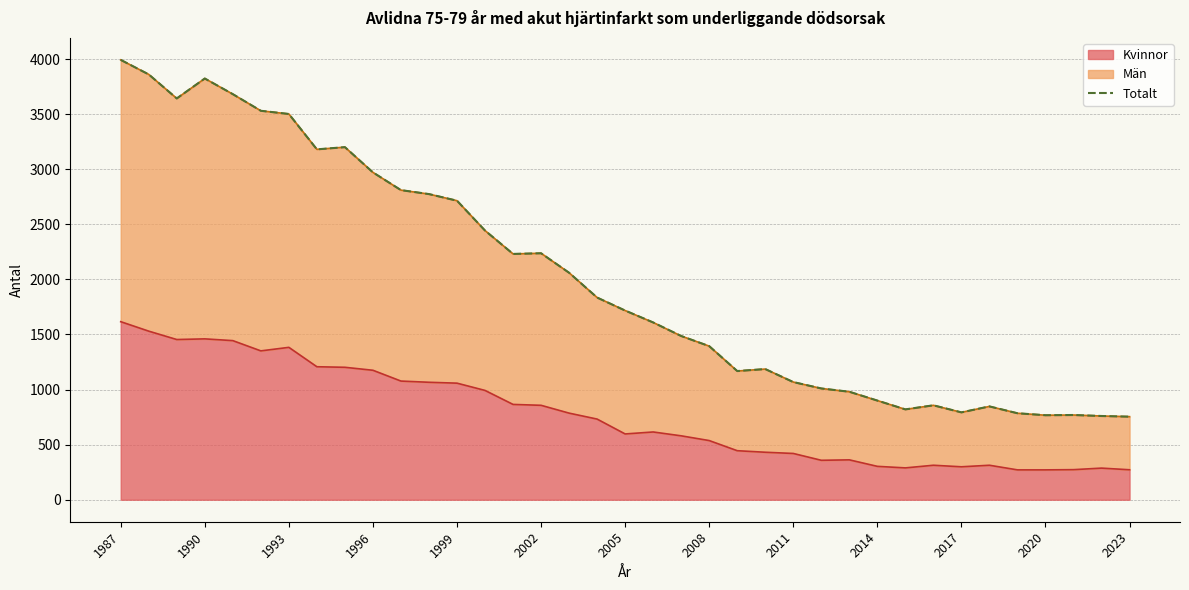

How many data points in Totalt are less than 1717?

18